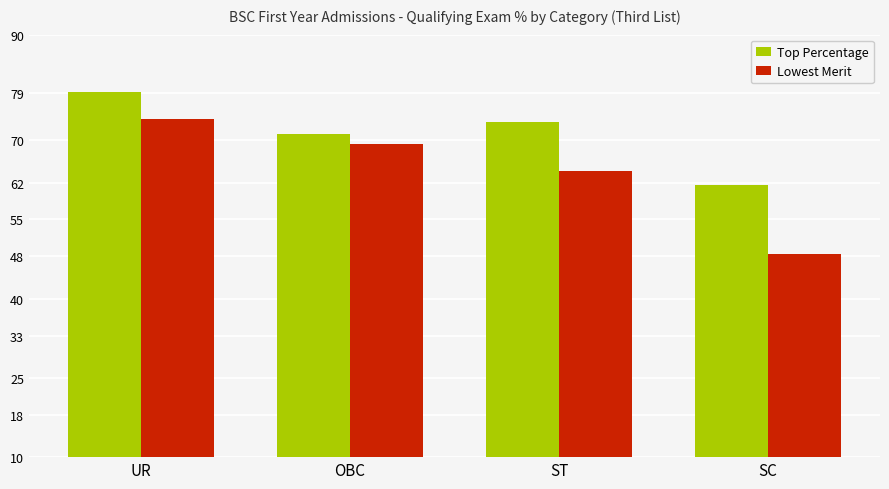

What is the spread (max minus min) of values at SC?

13.2